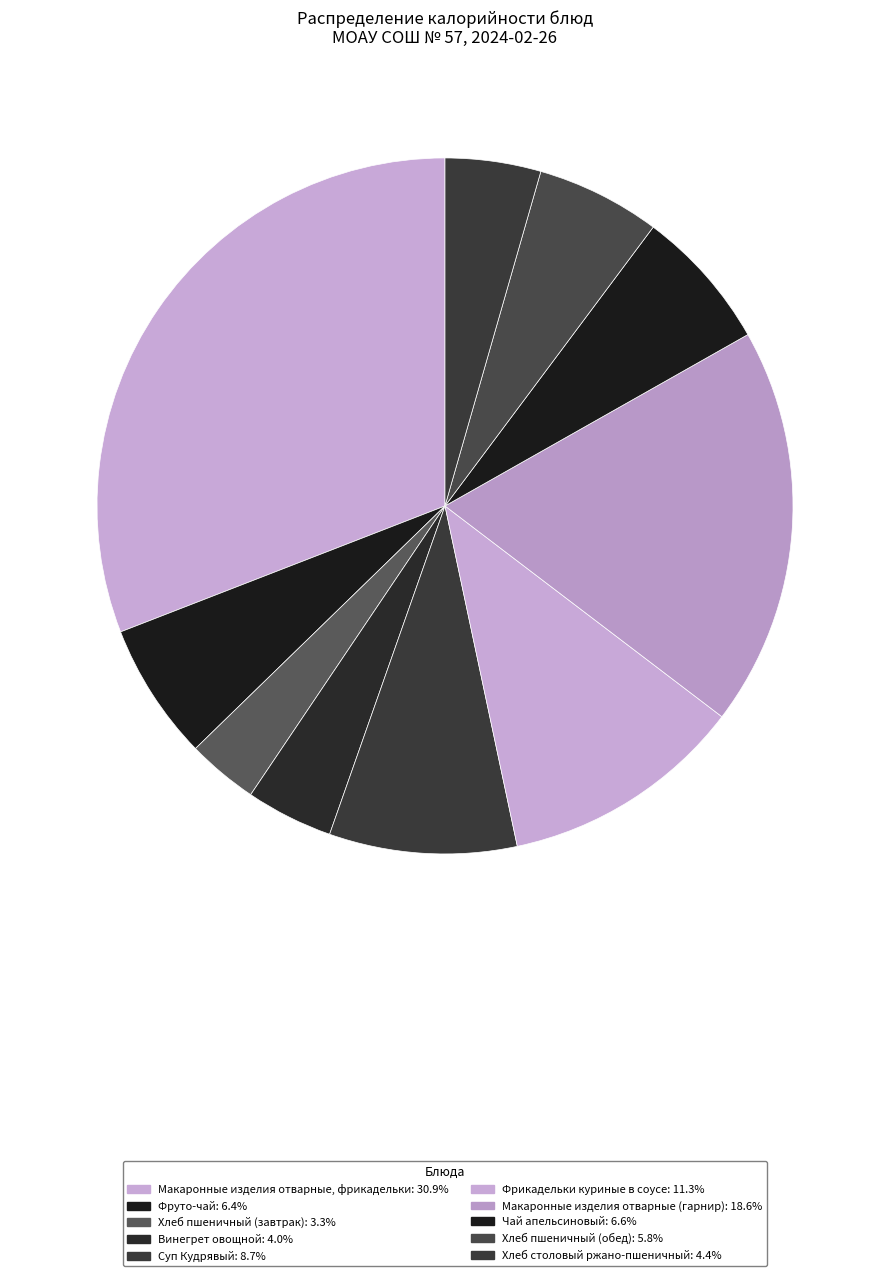

How many slices are in this pie chart?

10